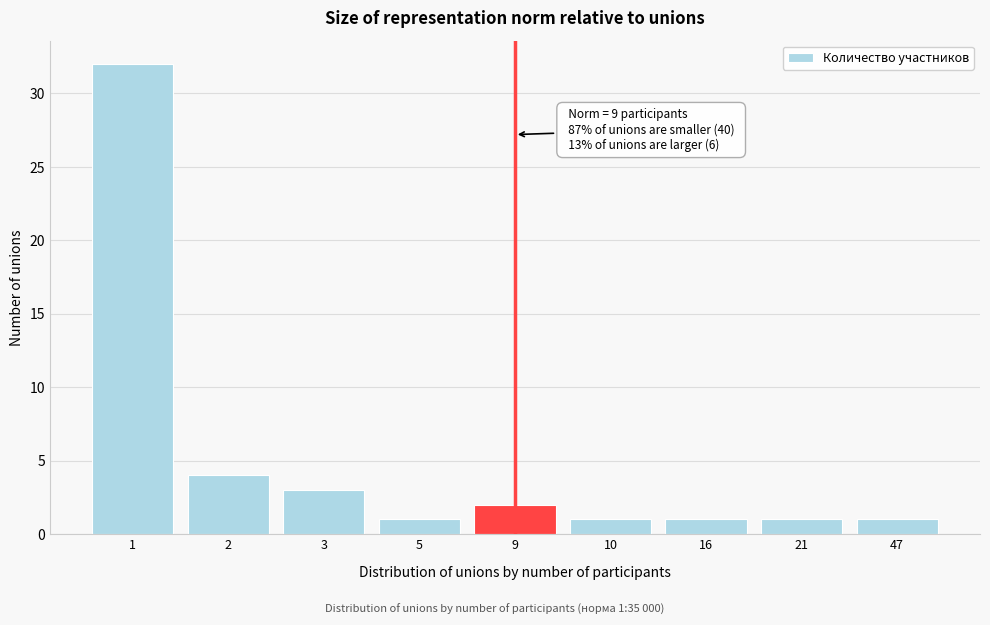

Reading left to right, list all the values displayed in this chart.

32	4	3	1	2	1	1	1	1